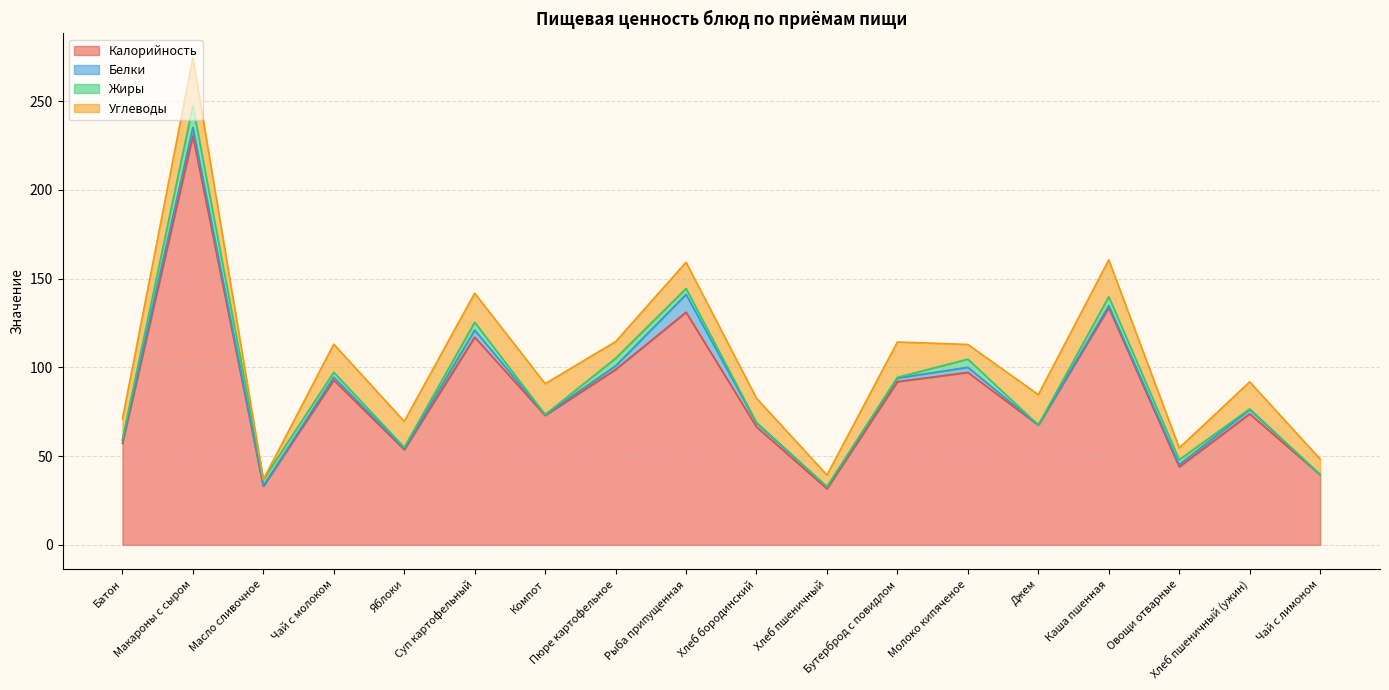

Where does the Углеводы series first go above 14?

Макароны с сыром